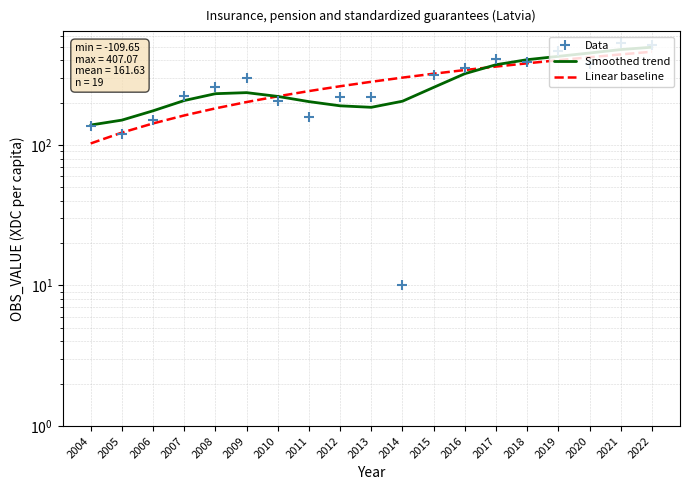

List the series in order of their peak value, lowest first.

Linear baseline, Smoothed trend, Data